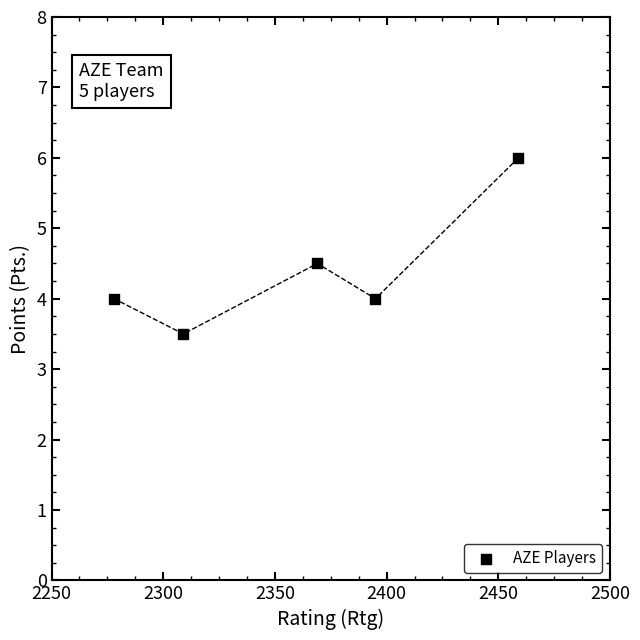

What is the range of Y values (max minus min)?

2.5